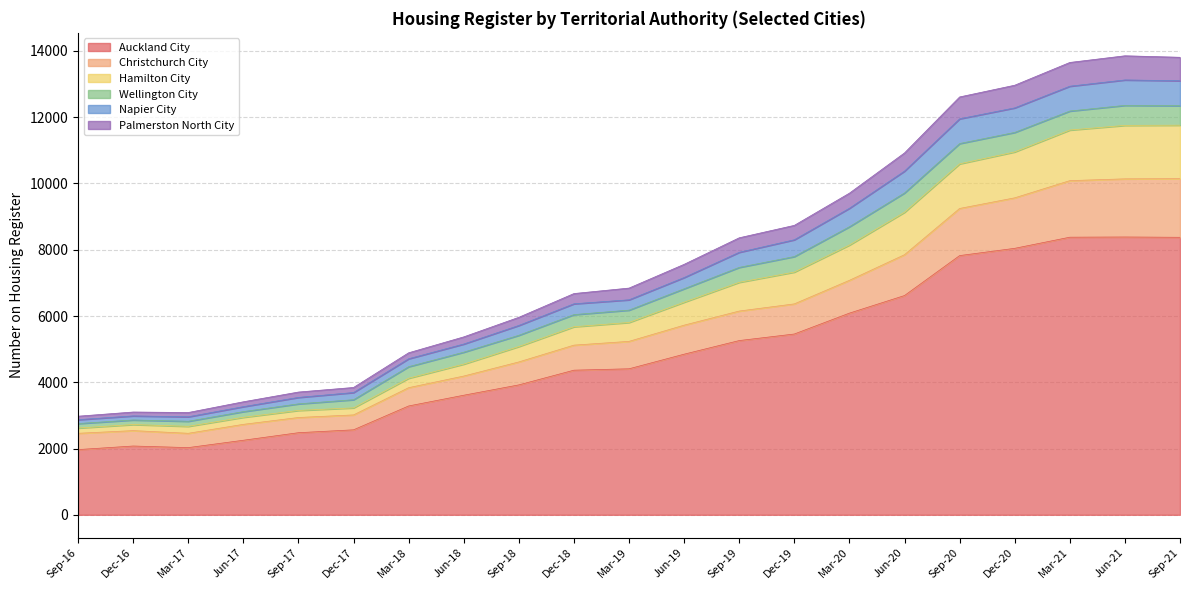

At which category is the sum across all series the highest?

Jun-21